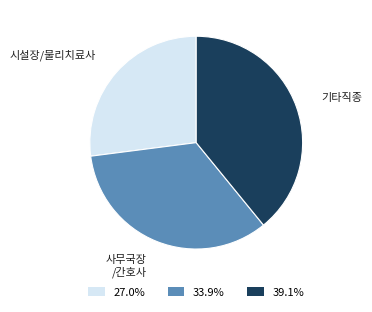

Count the number of slices in the pie.

3